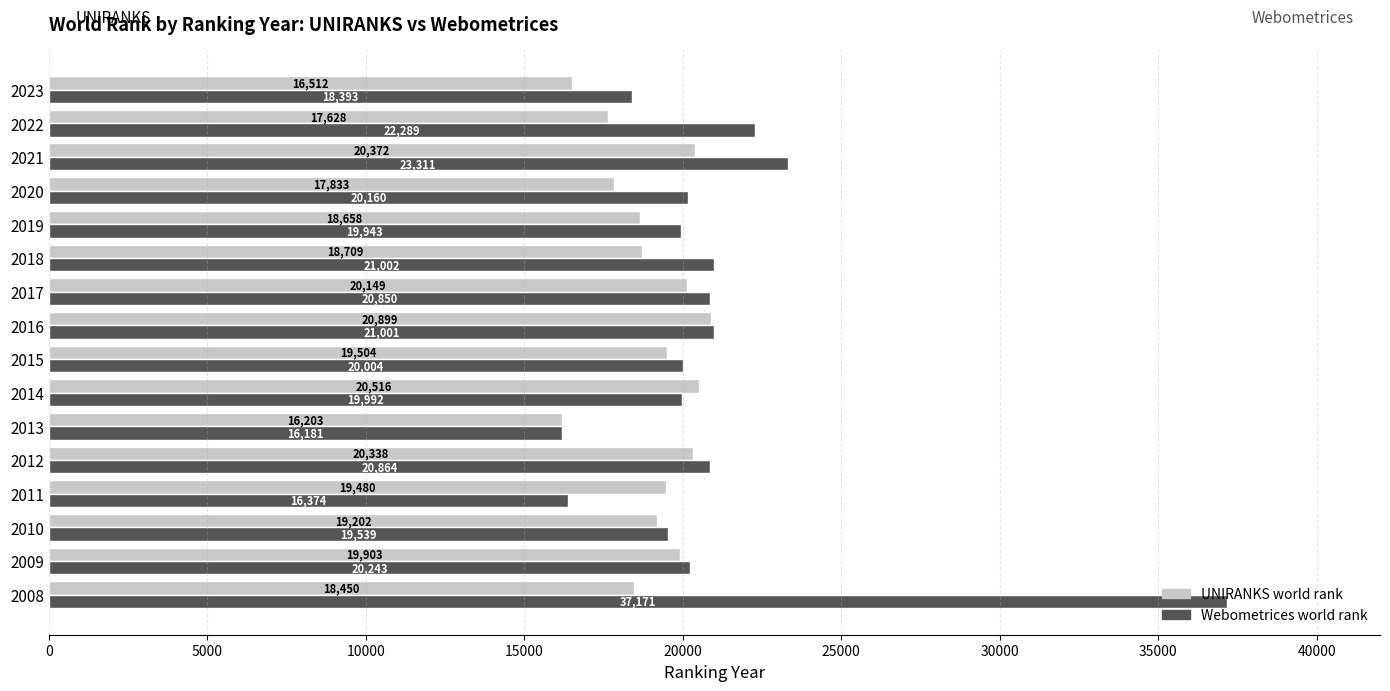

Which series has the largest range (max minus min)?

Webometrices world rank